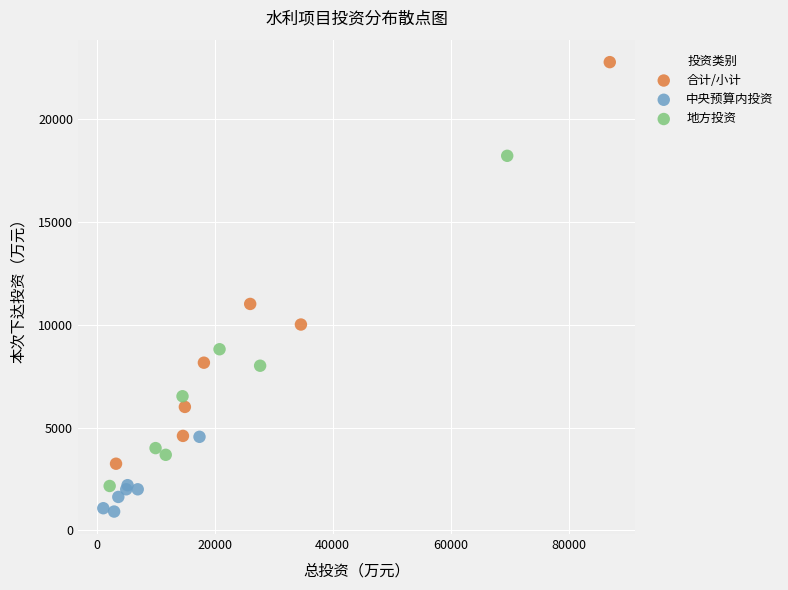

What are all the series names shown in the legend?

合计/小计, 中央预算内投资, 地方投资